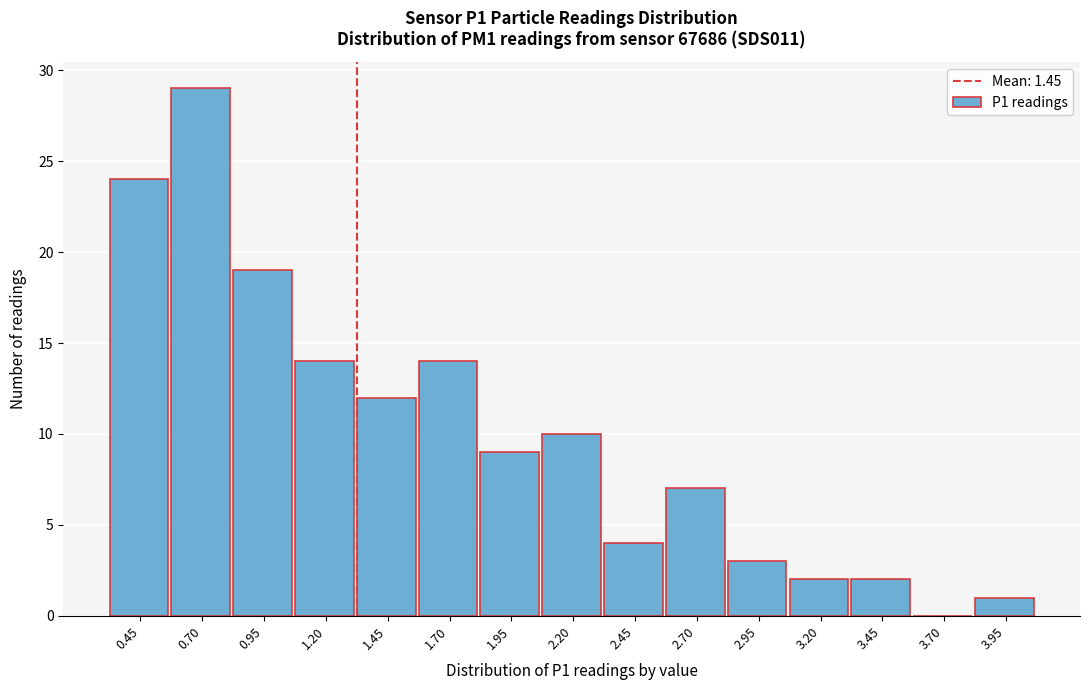

Reading left to right, transcribe all the data shown in this chart.

0.45=24	0.70=29	0.95=19	1.20=14	1.45=12	1.70=14	1.95=9	2.20=10	2.45=4	2.70=7	2.95=3	3.20=2	3.45=2	3.70=0	3.95=1